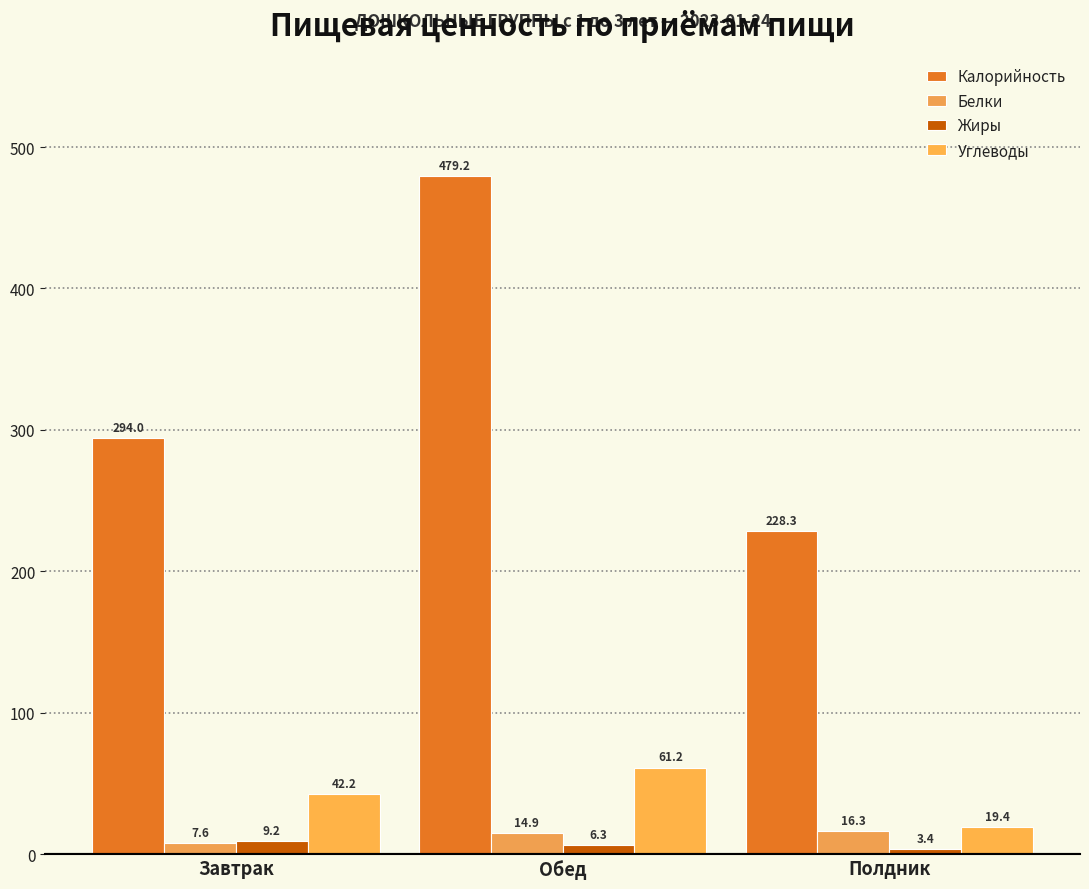

What is the value of the Калорийность bar at the 1st from the left?

294.0